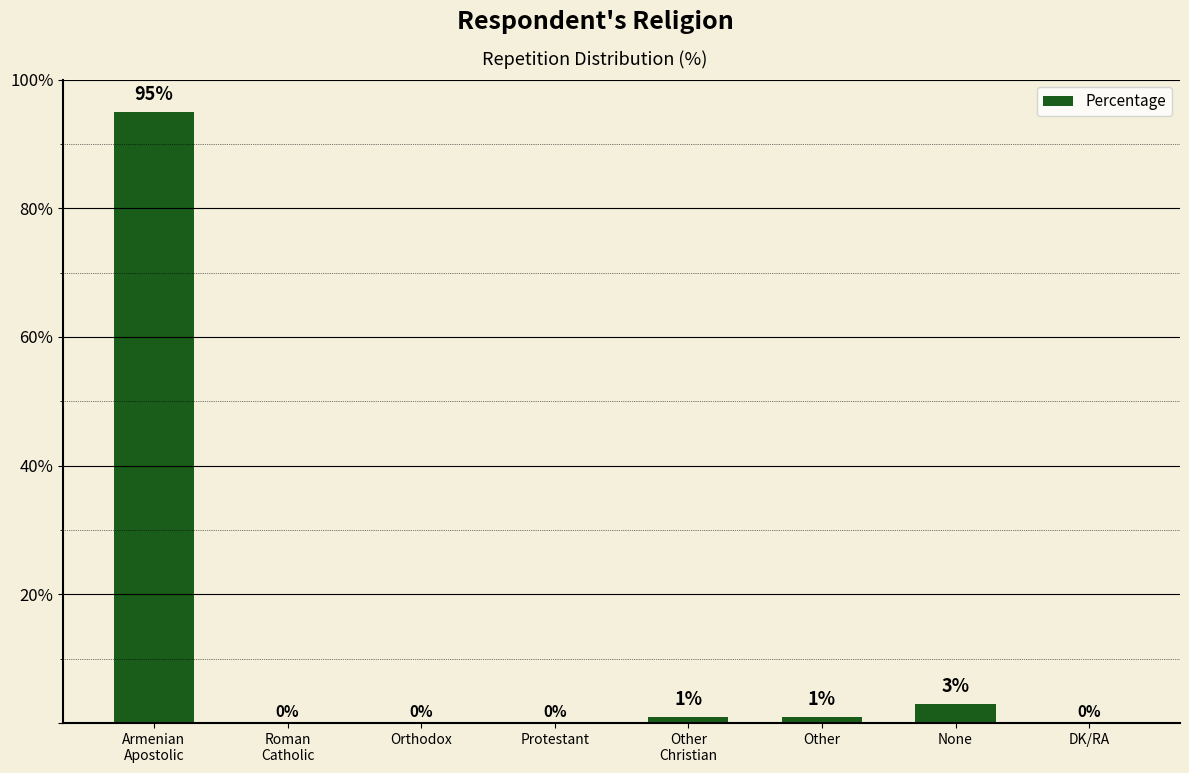

What is the sum of all values?

100